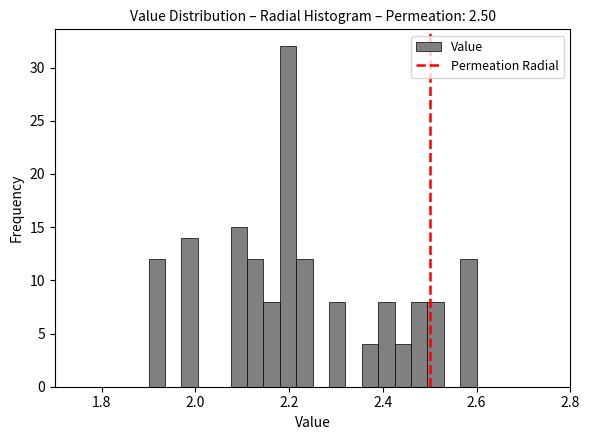

Around what value on the x-axis is the tallest bar? Give the approximate position of its centre, as read against the axis.

2.20